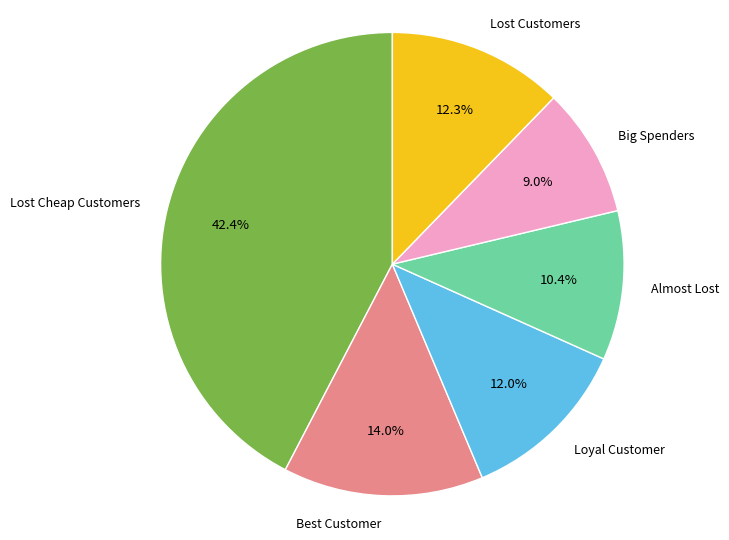

What portion of the pie excludes Lost Customers?

87.7%